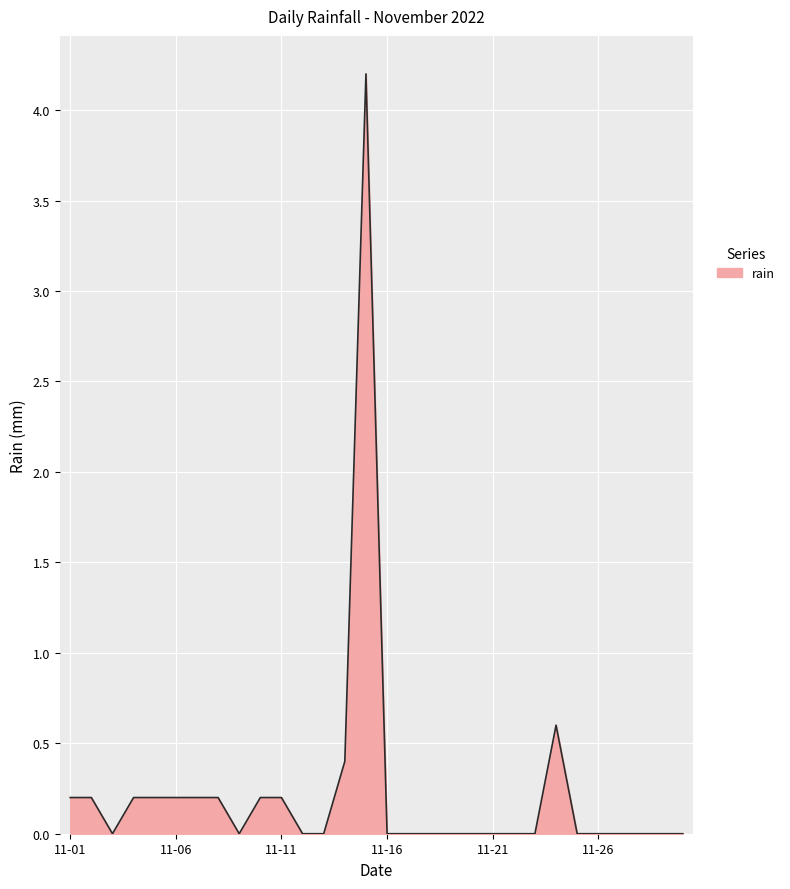

How many lines are shown in the chart?

1